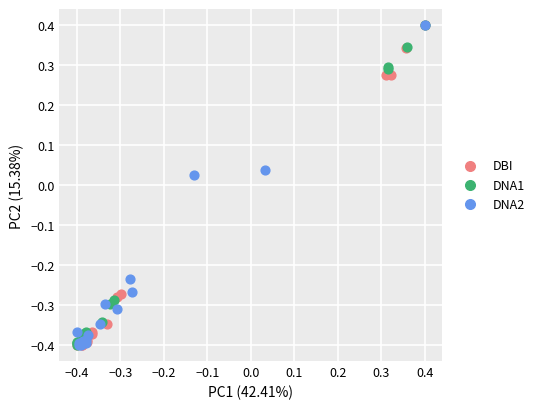

What are all the series names shown in the legend?

DBI, DNA1, DNA2